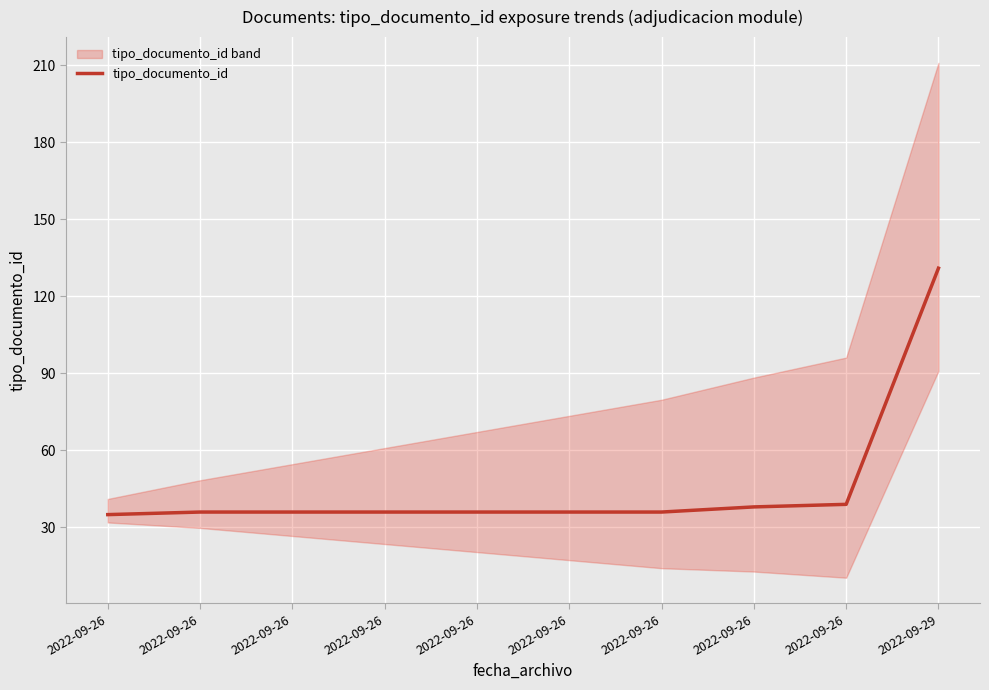

Reading right to left, extract all data points from this chart.

131	39	38	36	36	36	36	36	36	35